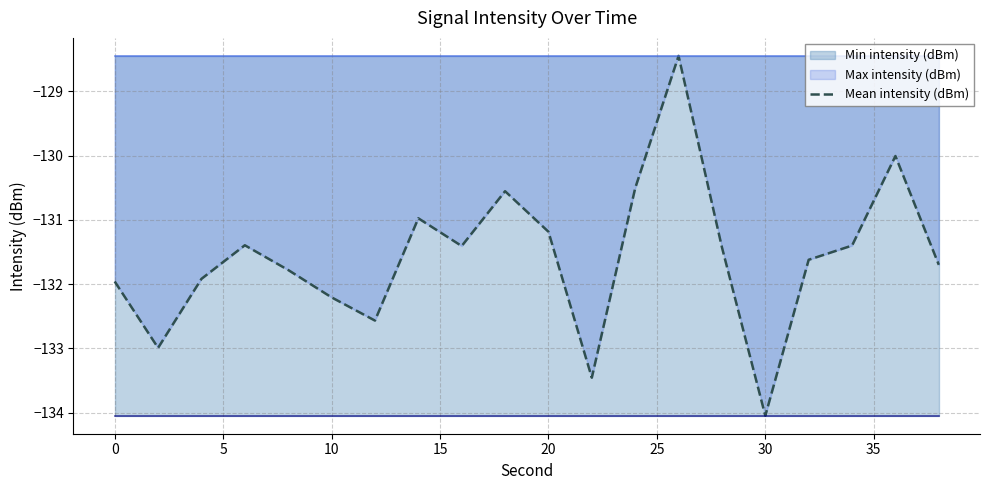

At which label does Mean intensity (dBm) reach its minimum?

30